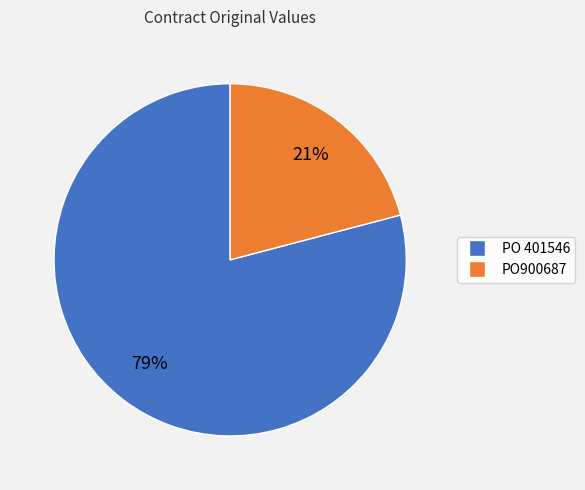

Do PO 401546 and PO900687 together represent more than half of the pie?

Yes